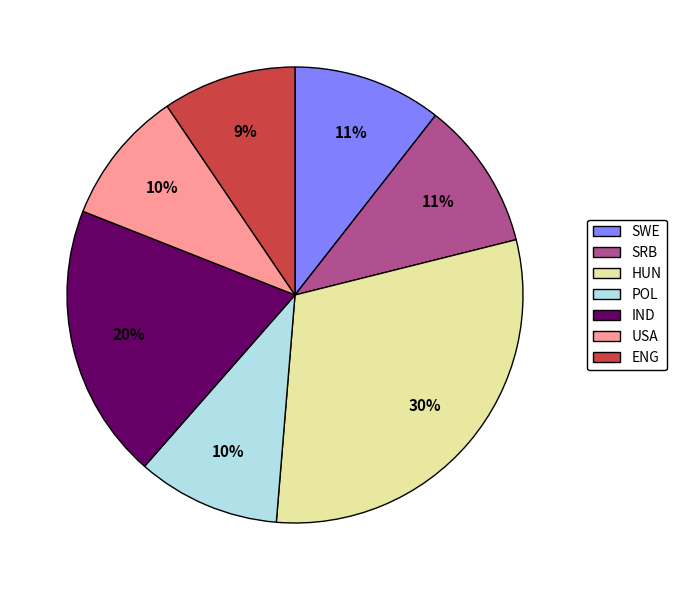

To the nearest percent, what portion does HUN represent?

30%